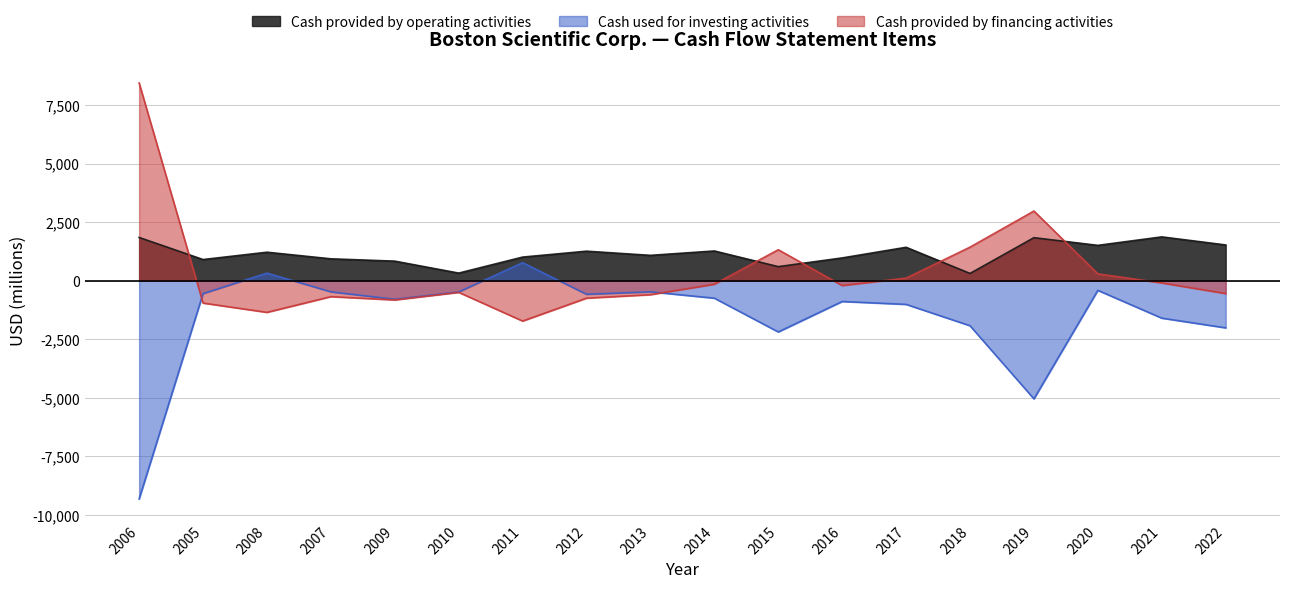

How many values in the Cash provided by financing activities series exceed -206?

8